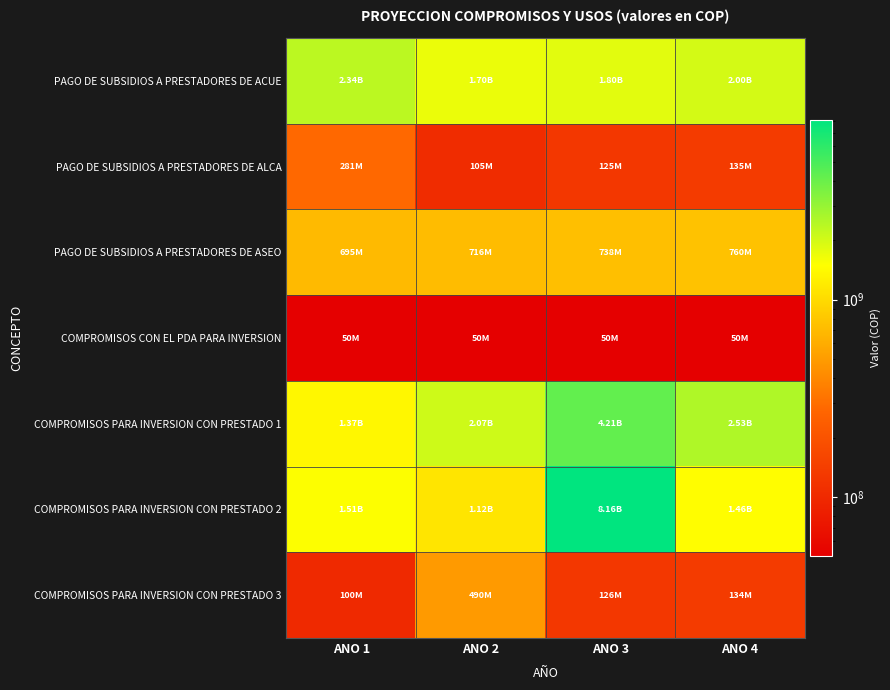

Which series has the widest spread of values?

COMPROMISOS PARA INVERSION CON PRESTADO 2